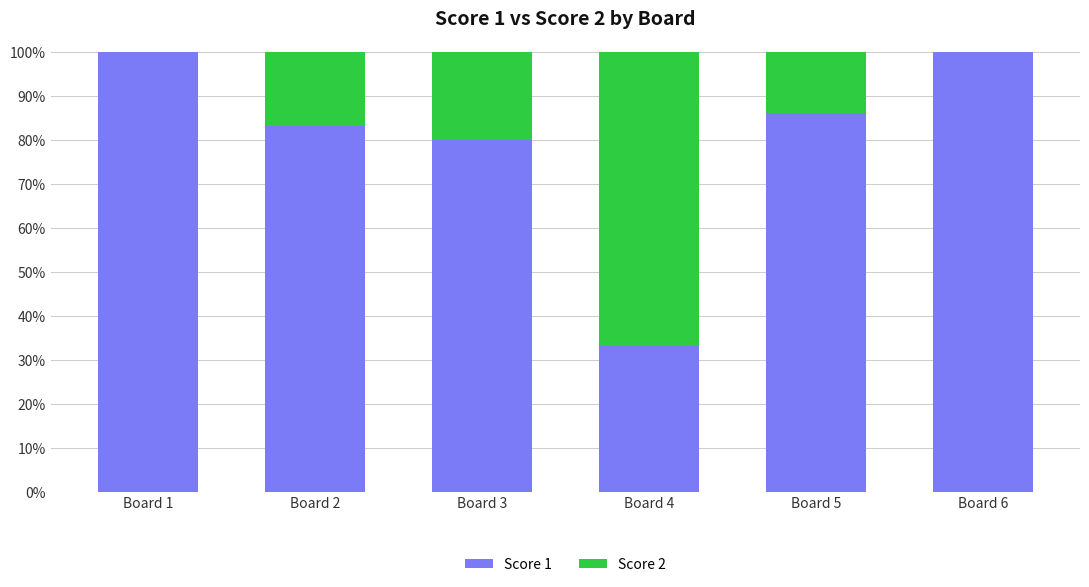

Are the bars horizontal?

No